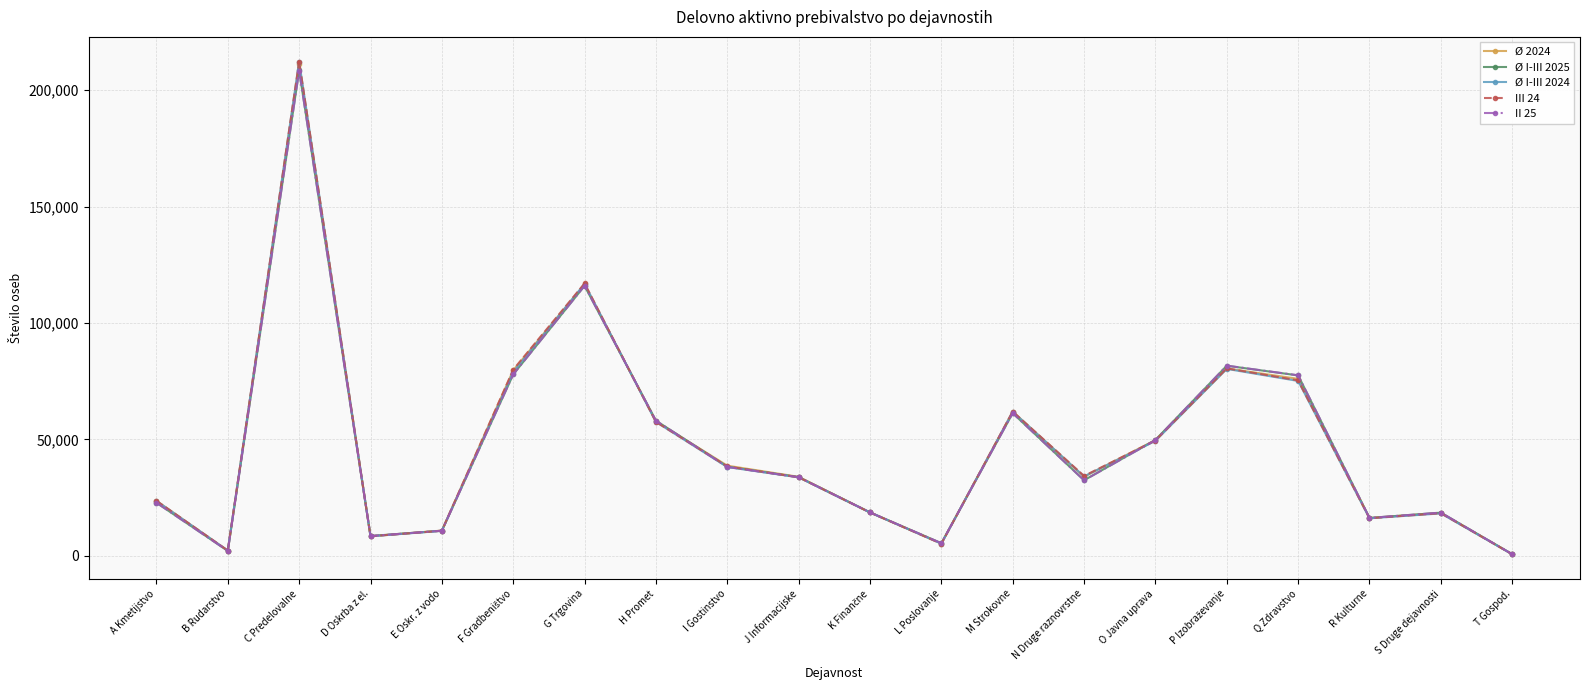

What is the value of the Ø I-III 2024 point at the 6th from the left?

78938.3